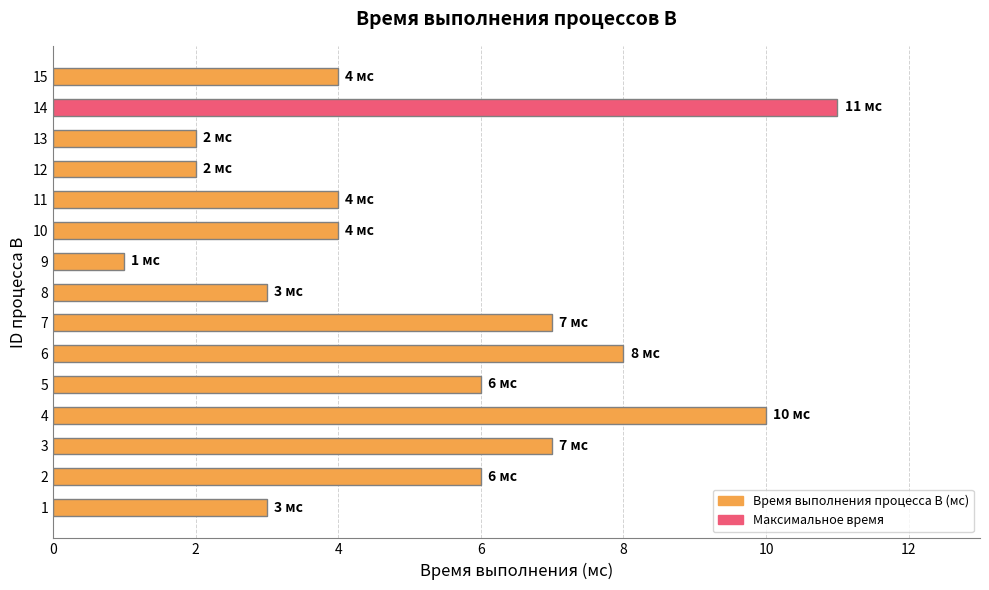

Count the number of categories in the chart.

15